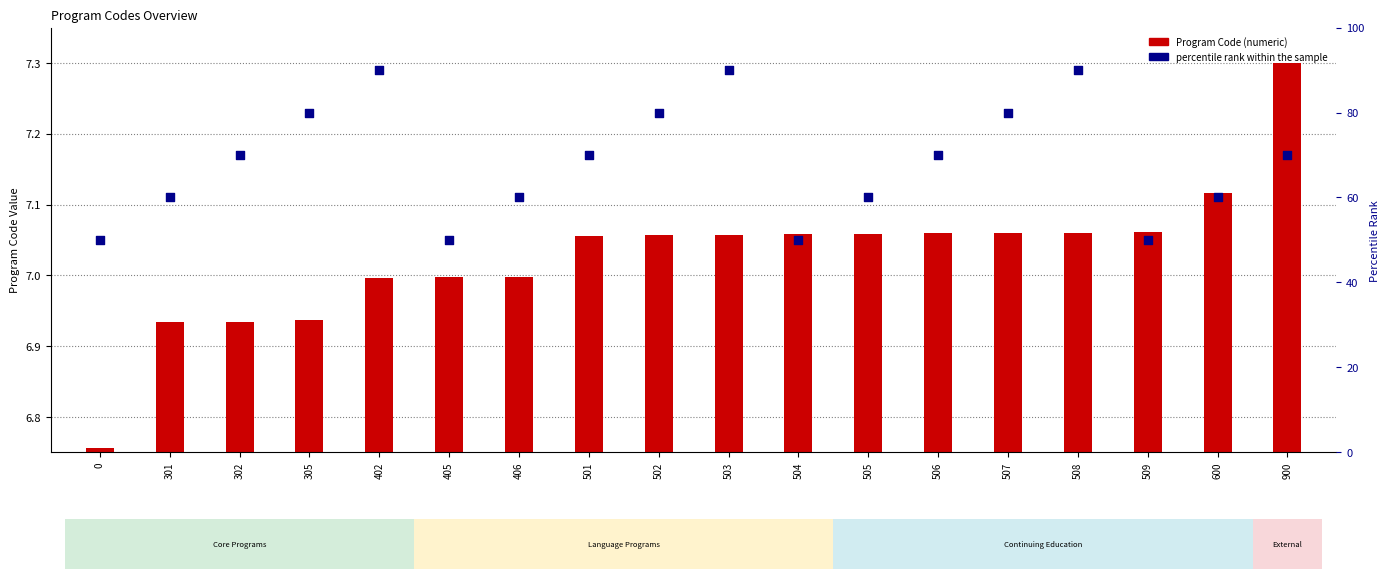

Which has a higher value, 405 or 600?

600